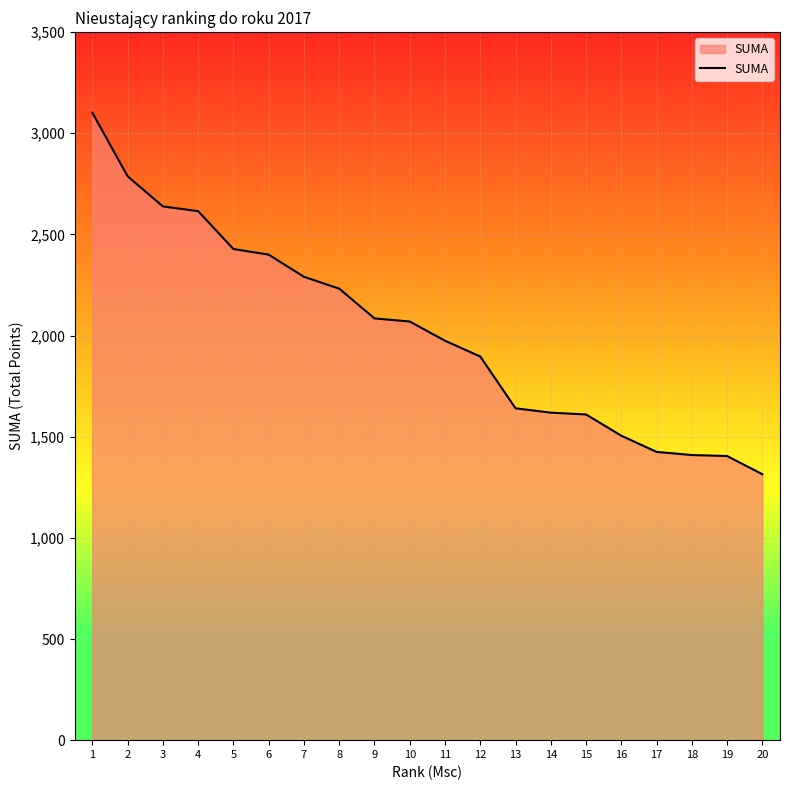

Read the value at 20.

1314.5